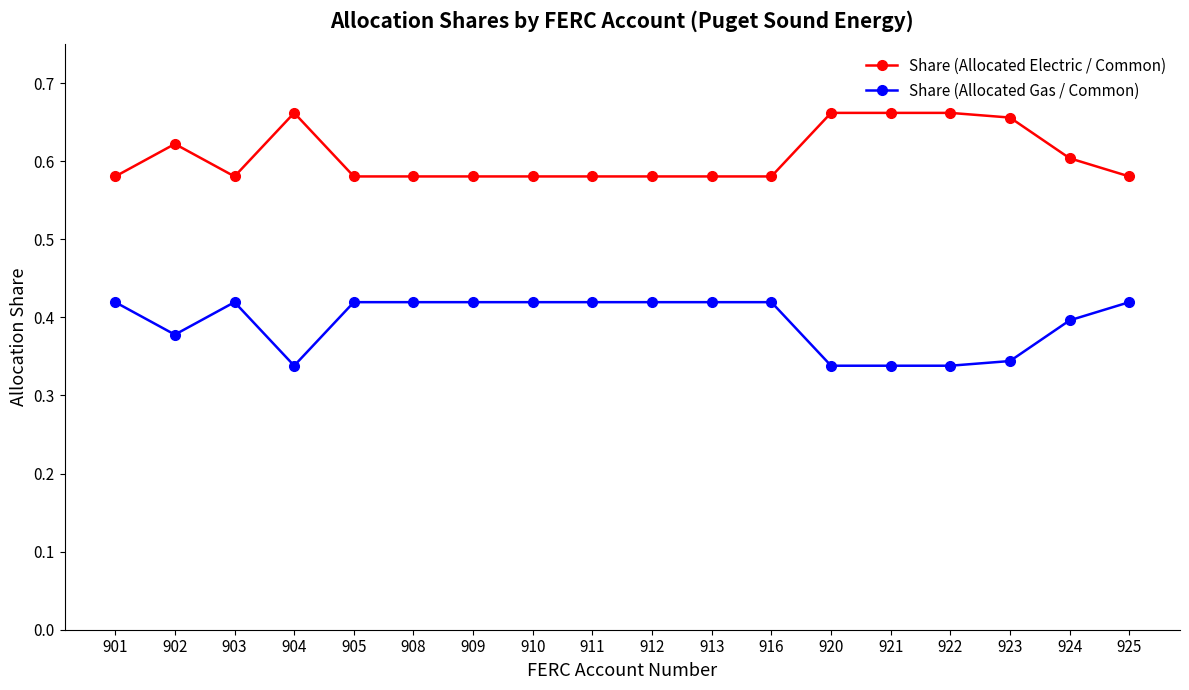

Rank the series at 911 from lowest to highest value.

Share (Allocated Gas / Common), Share (Allocated Electric / Common)